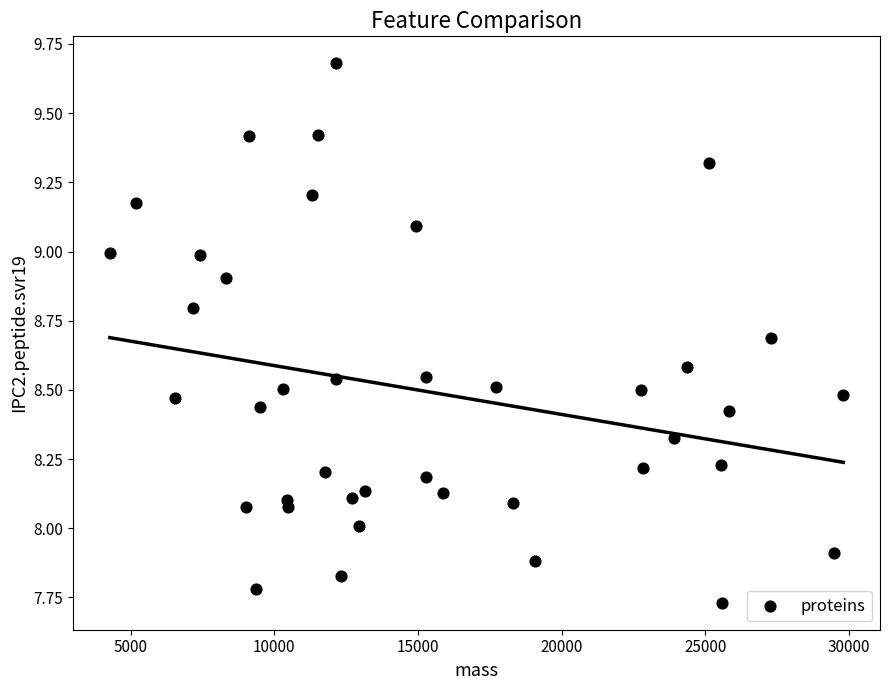

What is the range of Y values (max minus min)?

1.9